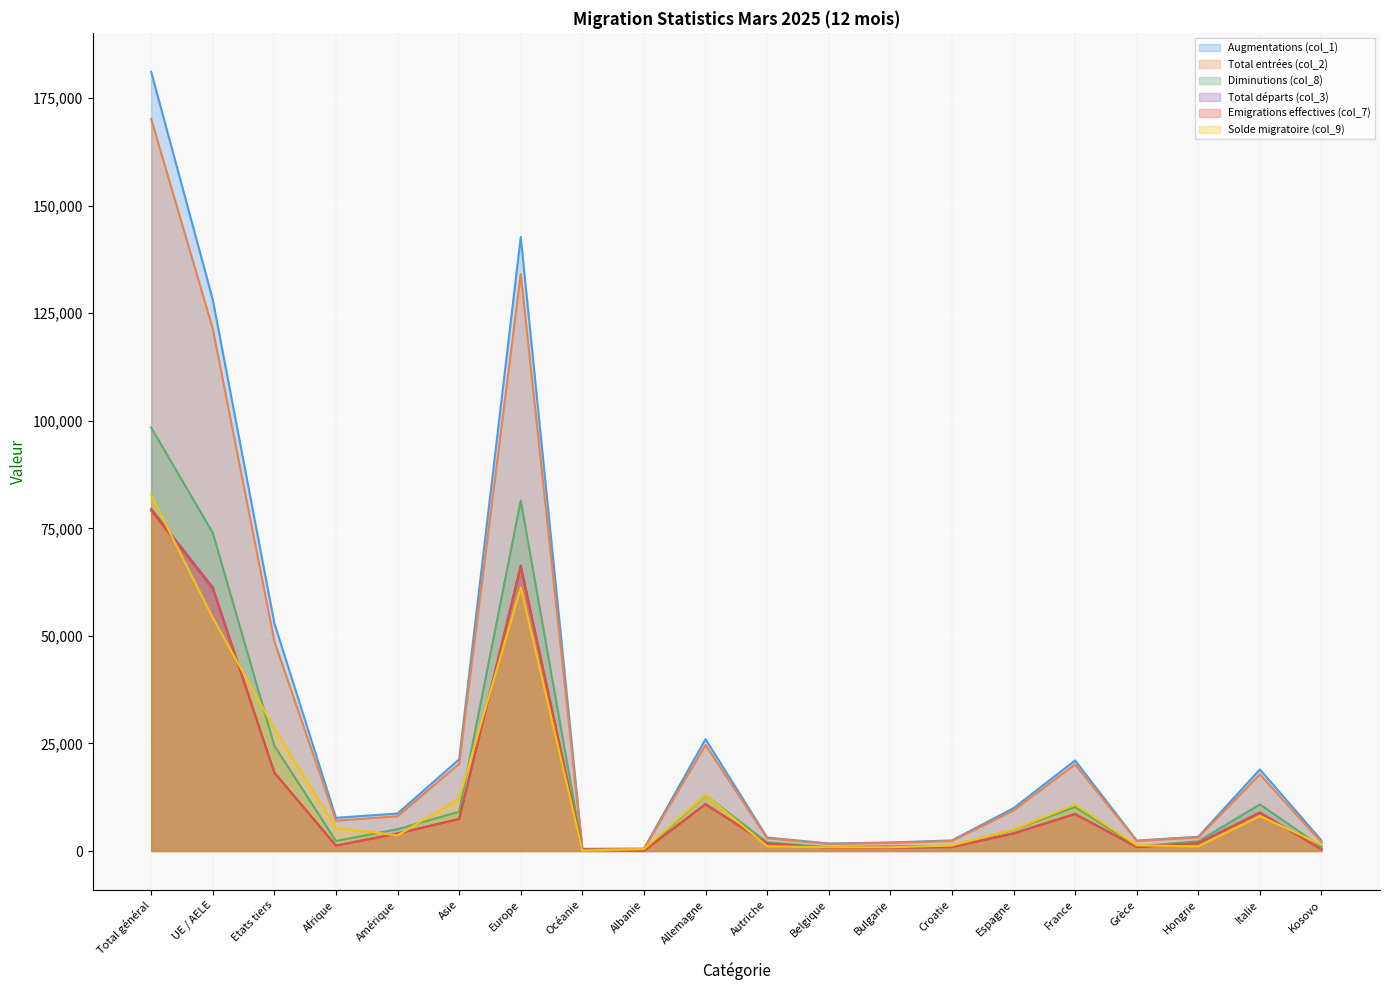

What are all the series names shown in the legend?

Augmentations (col_1), Total entrées (col_2), Diminutions (col_8), Total départs (col_3), Emigrations effectives (col_7), Solde migratoire (col_9)